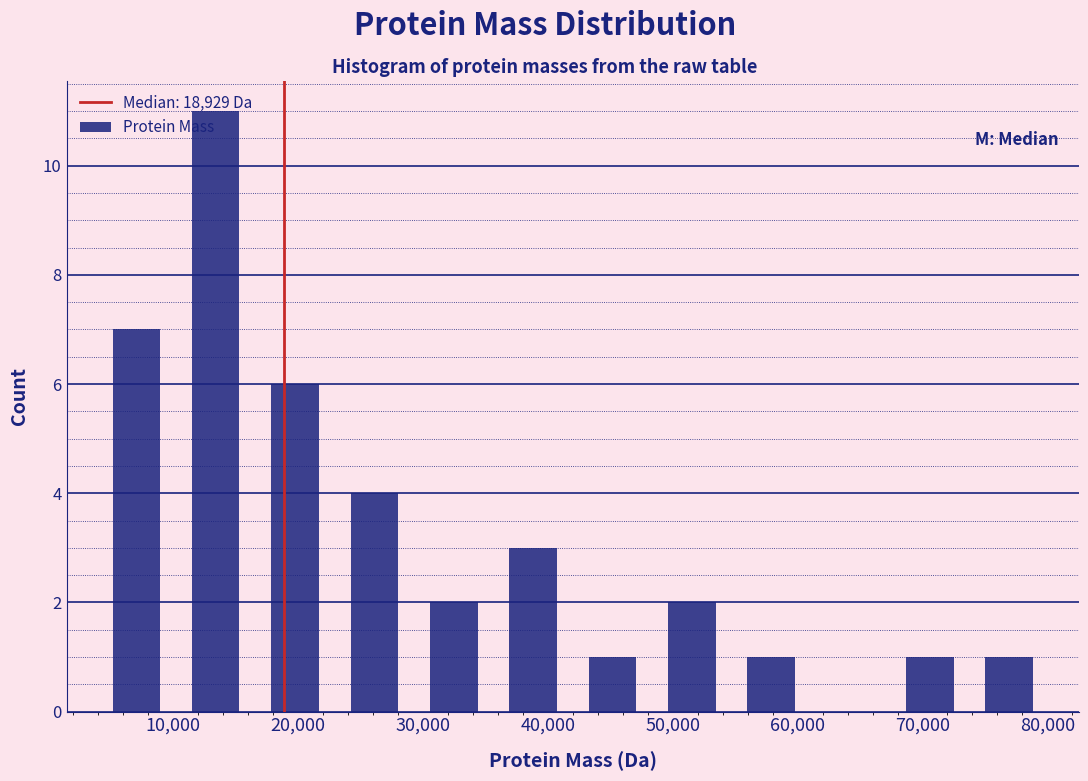

Reading left to right, transcribe this chart: for each bar, give the range it covers on the x-axis and its height. Neither the bar edges nor the heights are printed on the chart, so give them approximately, as read against the axes.

4000 to 10000: 7
10000 to 17000: 11
17000 to 23000: 6
23000 to 29000: 4
29000 to 36000: 2
36000 to 42000: 3
42000 to 48000: 1
48000 to 55000: 2
55000 to 61000: 1
61000 to 67000: 0
67000 to 74000: 1
74000 to 80000: 1